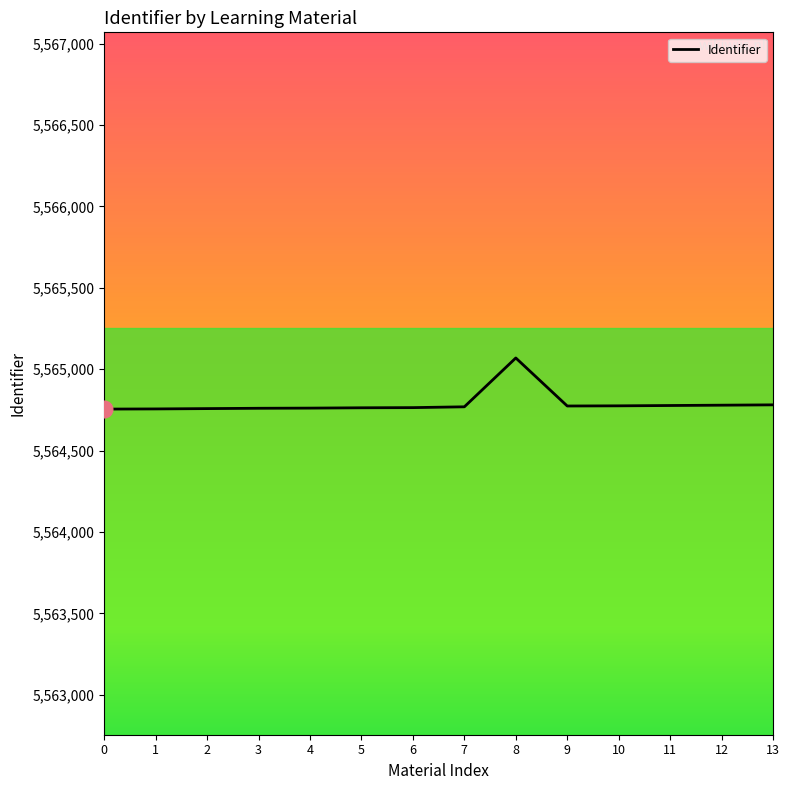

What is the ratio of the value at 7 to the value at 12?

1.0